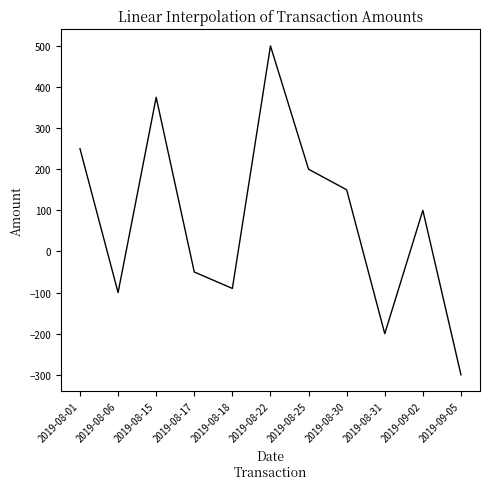

Rank the categories by value from lowest to highest.

2019-09-05, 2019-08-31, 2019-08-06, 2019-08-18, 2019-08-17, 2019-09-02, 2019-08-30, 2019-08-25, 2019-08-01, 2019-08-15, 2019-08-22